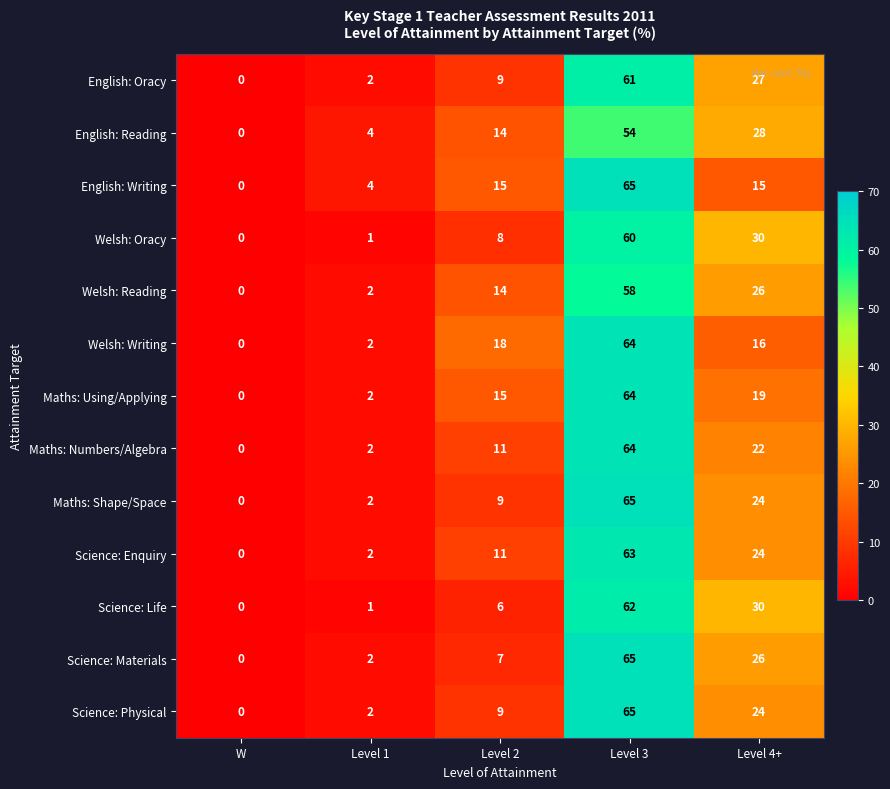

How many categories are shown in the chart?

5